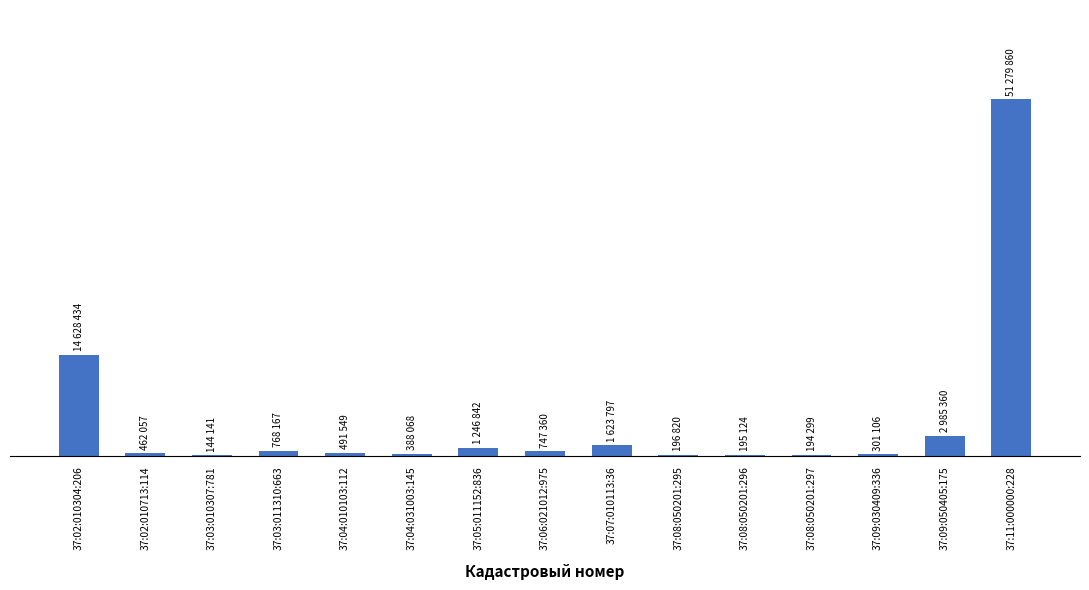

What is the smallest value displayed?

144140.7